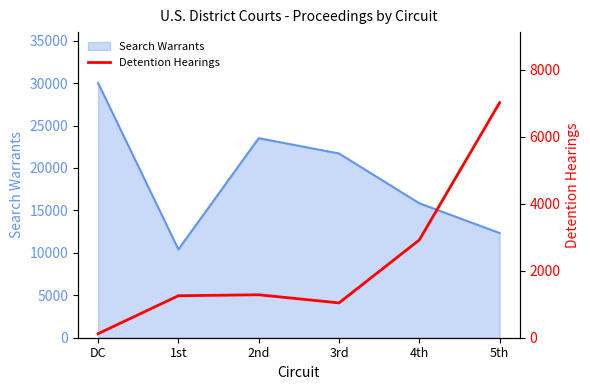

The value at 1st is 344. True or false?

False